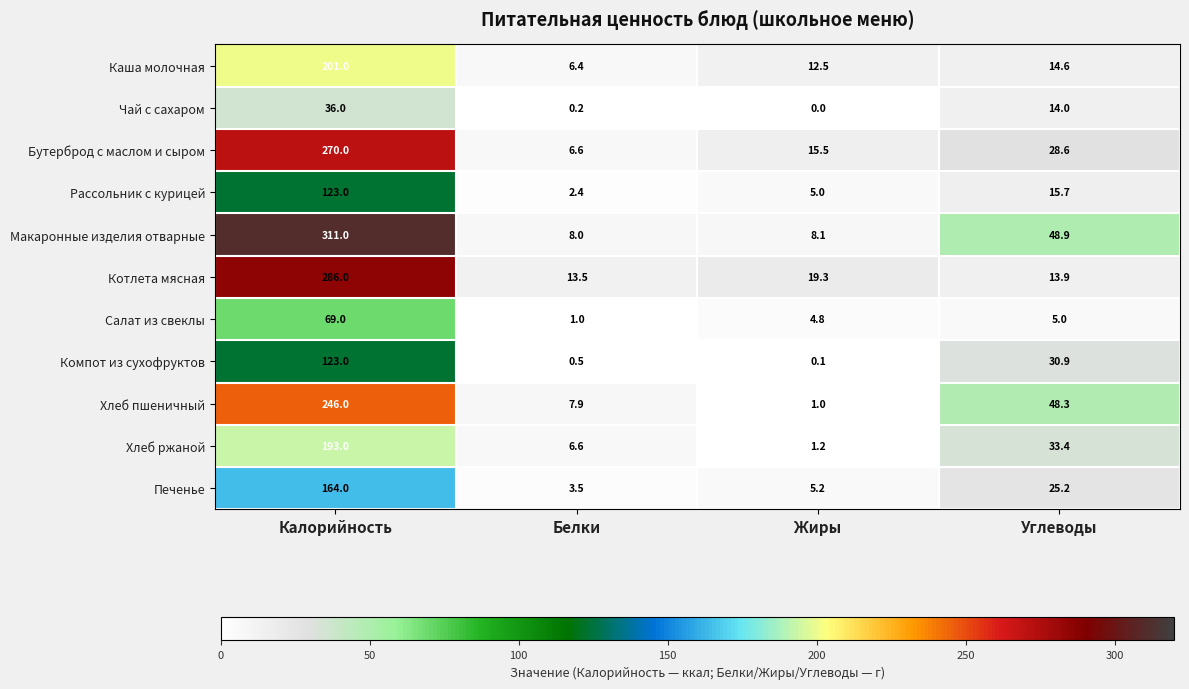

Which series has the largest total across all categories?

Макаронные изделия отварные